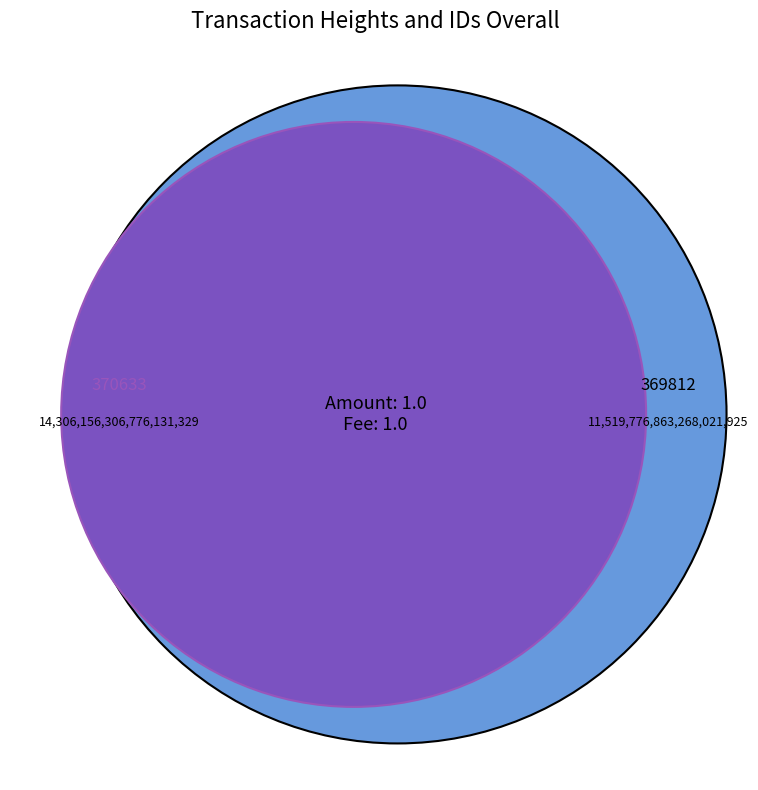

To the nearest percent, what is the combined percentage of 369812 and 370633?

100%